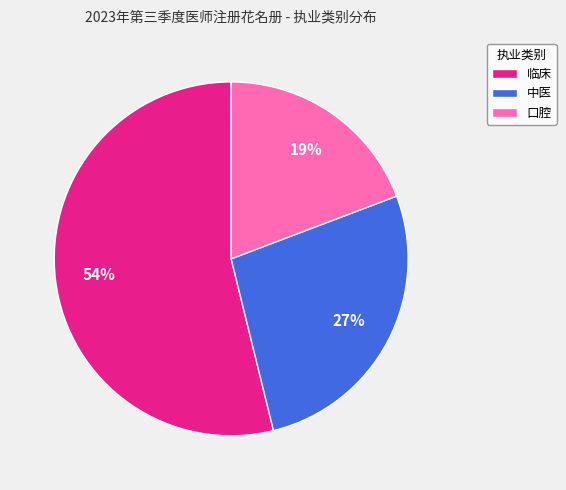

Is it true that 口腔 is 19% of the pie?

True